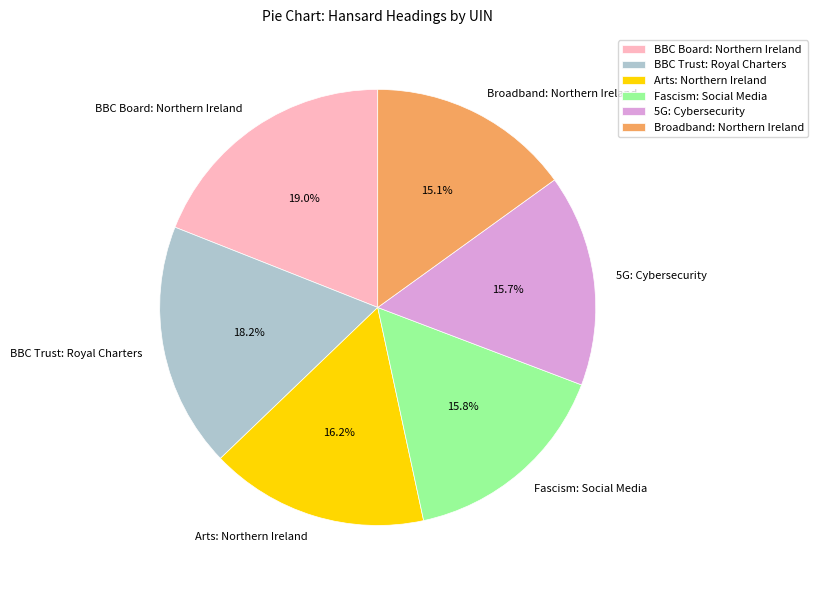

Which has a higher value, 5G: Cybersecurity or BBC Board: Northern Ireland?

BBC Board: Northern Ireland